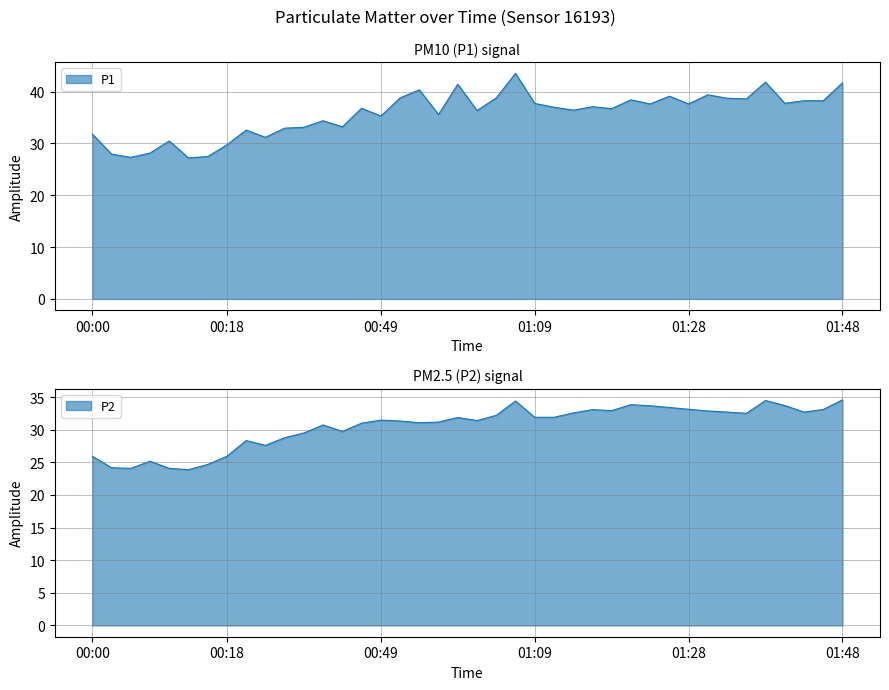

What is the difference between the maximum and minimum values in the P2 series?

10.7